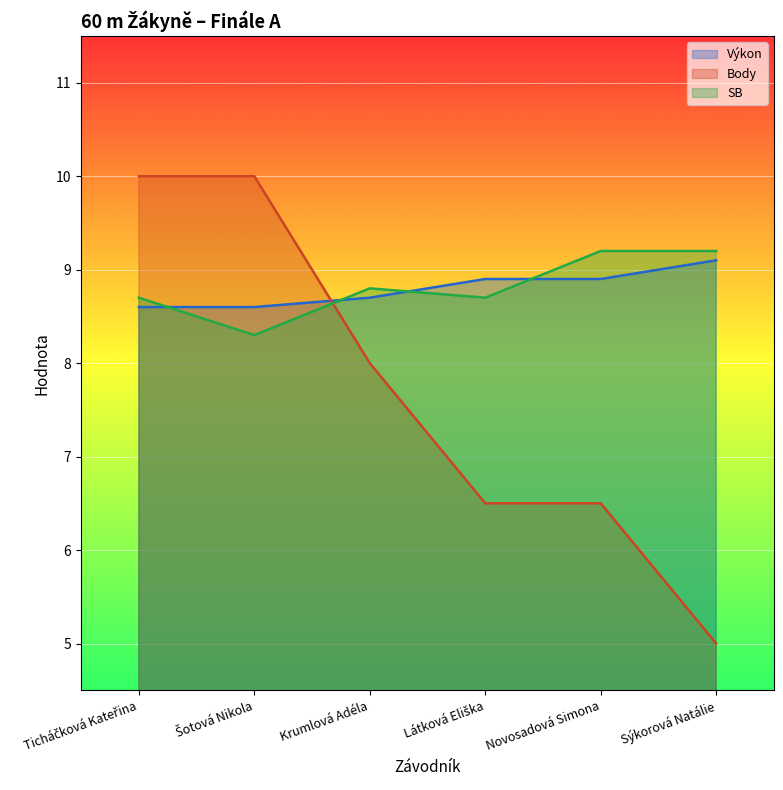

What are all the series names shown in the legend?

Výkon, Body, SB